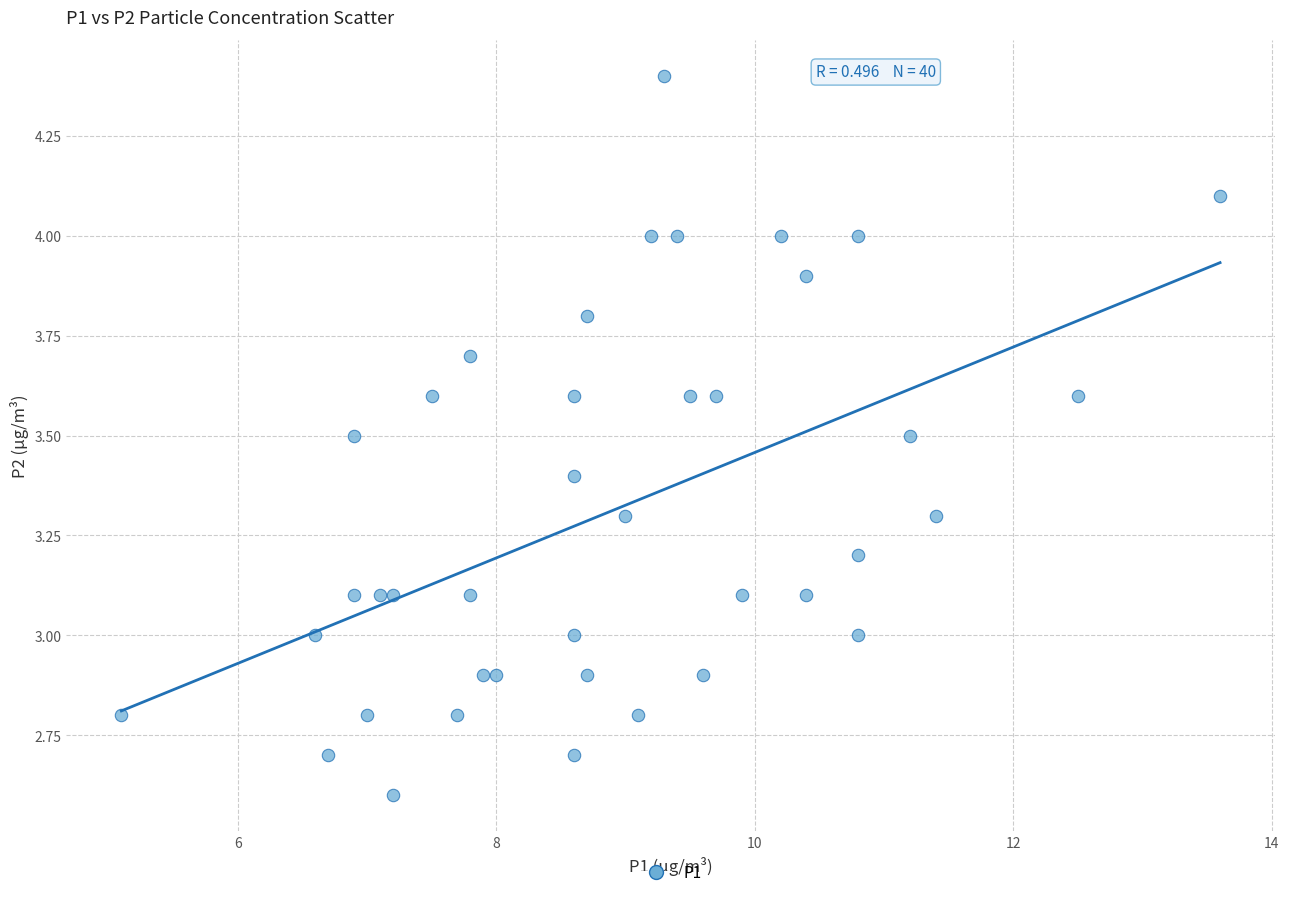

What is the range of X values (max minus min)?

8.5